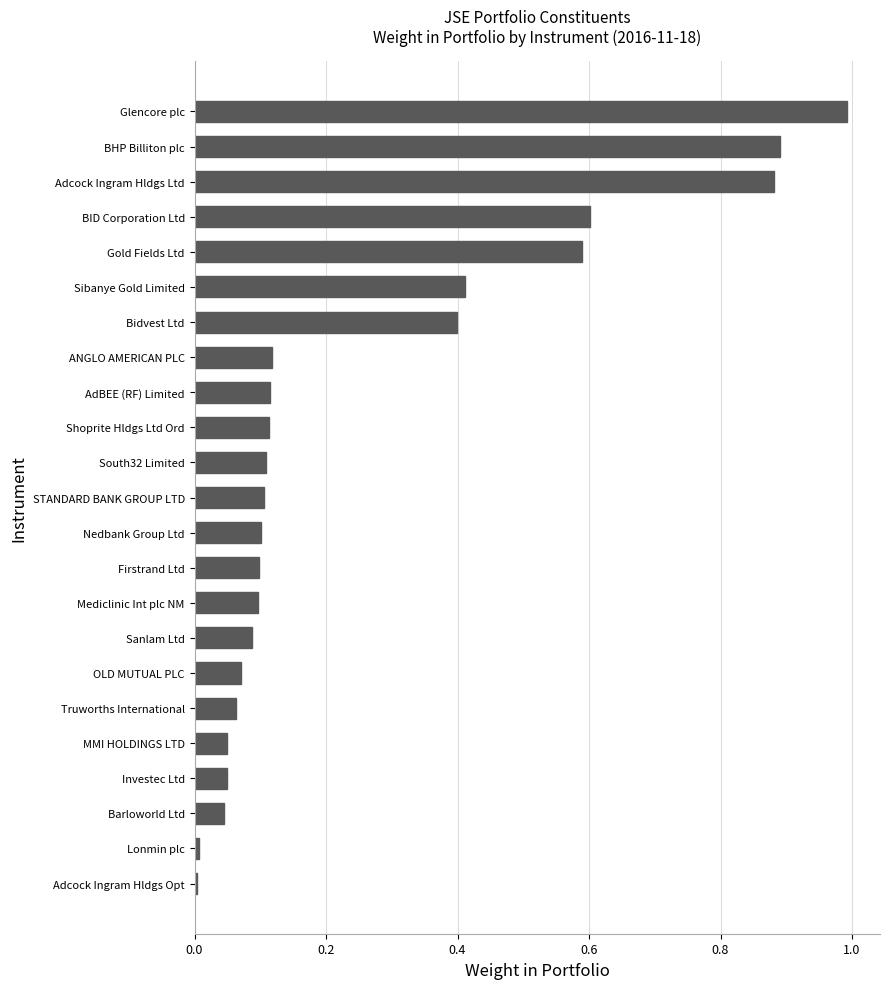

True or false: the data shows 0.1 at Firstrand Ltd.

True